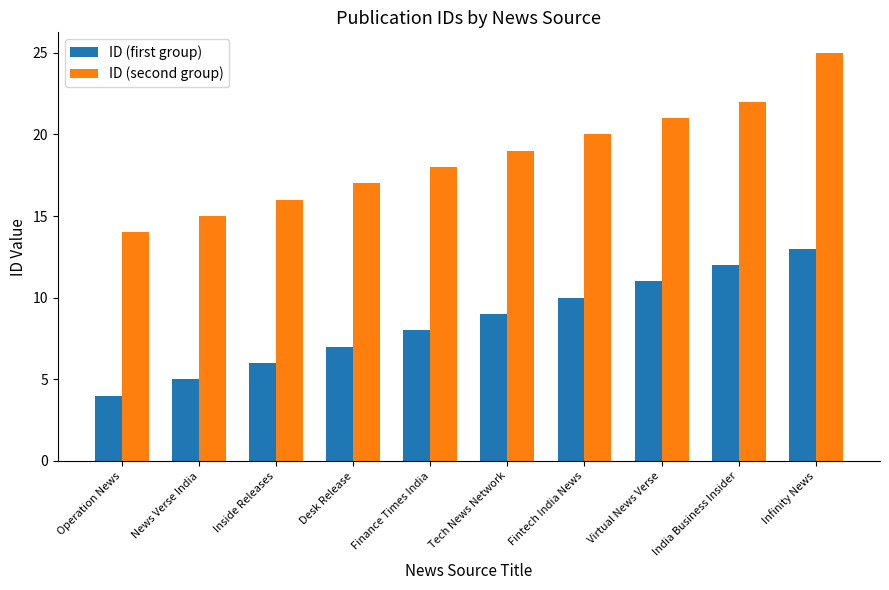

Does the chart contain stacked bars?

No